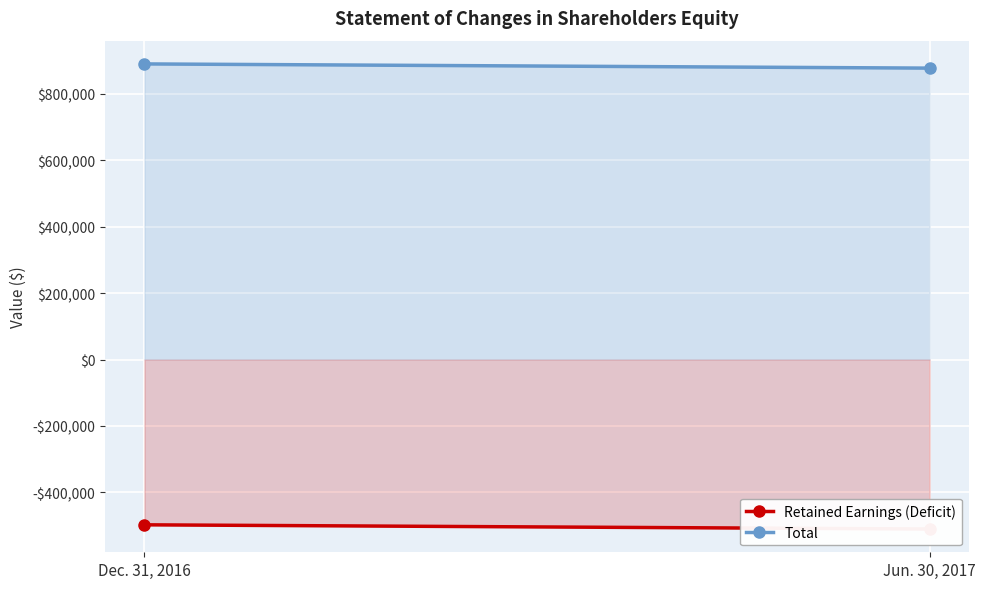

Rank the series by their average value, from lowest to highest.

Retained Earnings (Deficit), Total